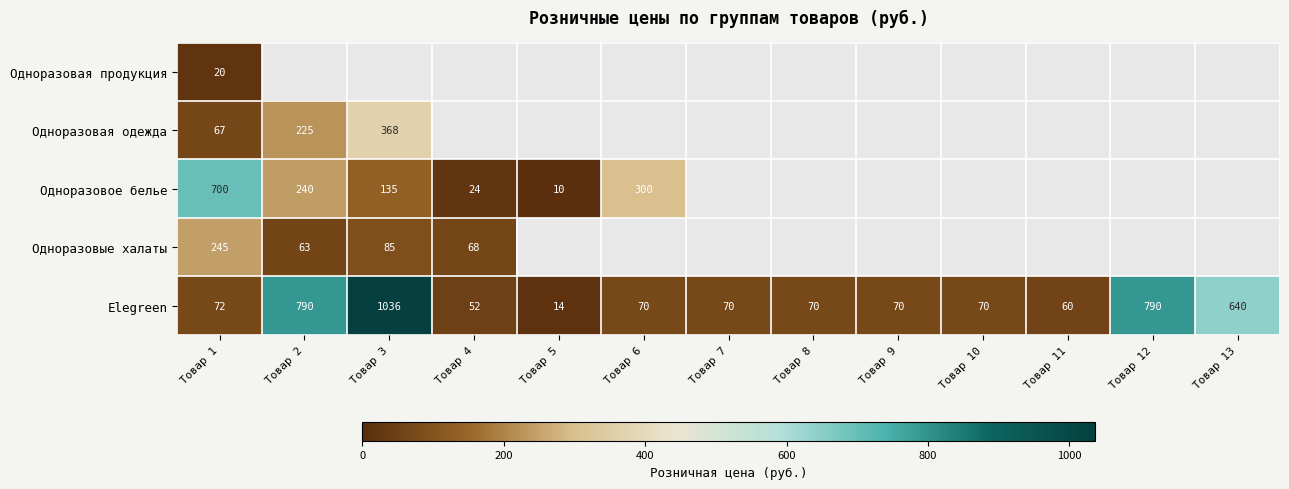

What is the average value of the Elegreen series?

293